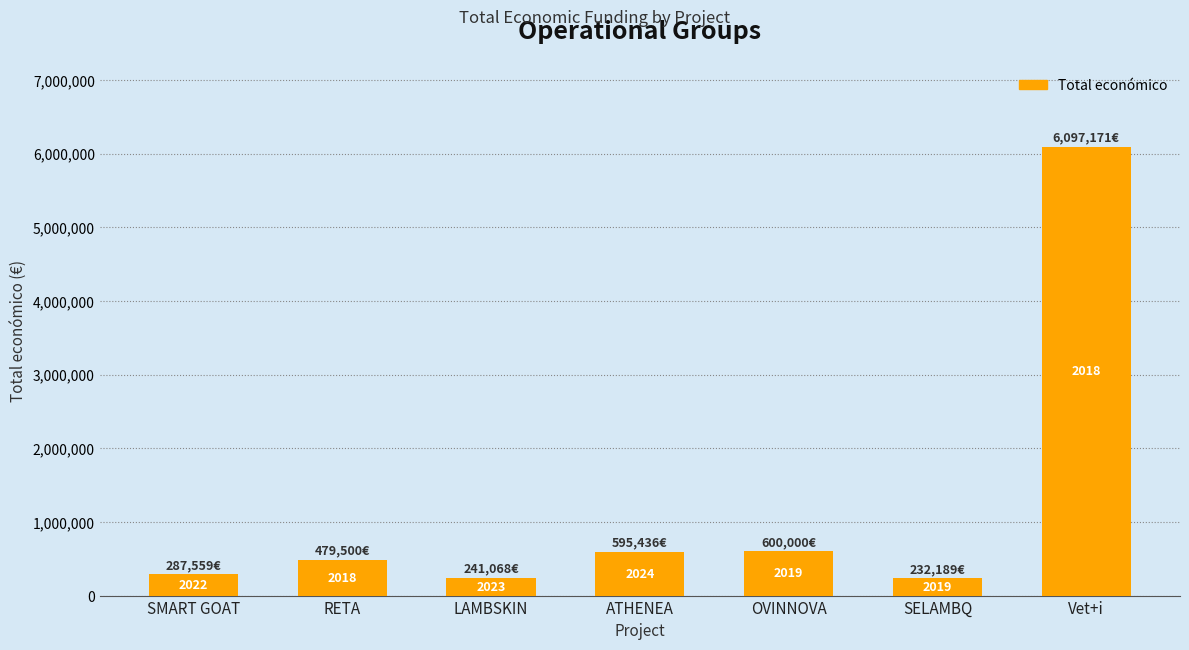

Which category has the highest value across all series?

Vet+i